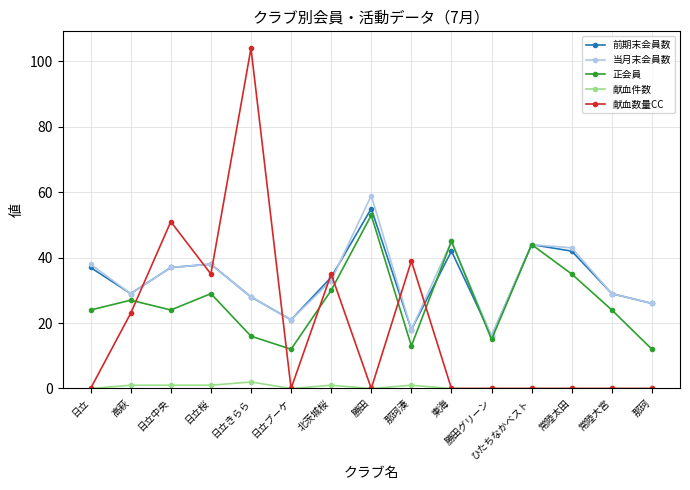

What is the value of the 正会員 point at the 4th from the left?

29